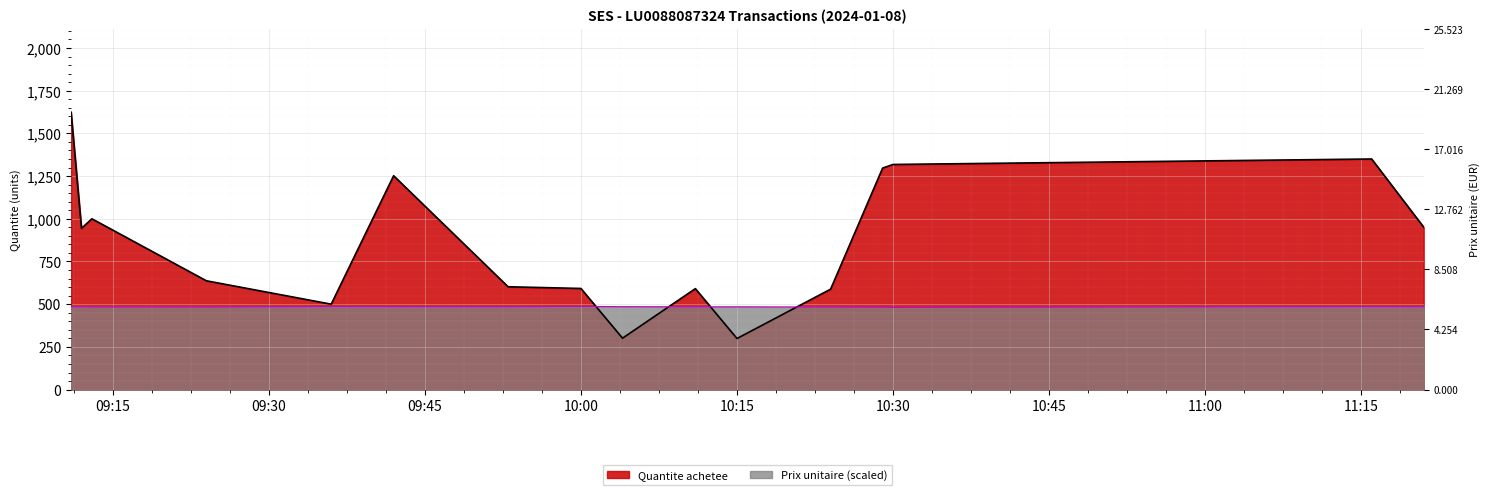

True or false: Prix unitaire has a value of 484.7 at 2024-01-08 09:11.

True